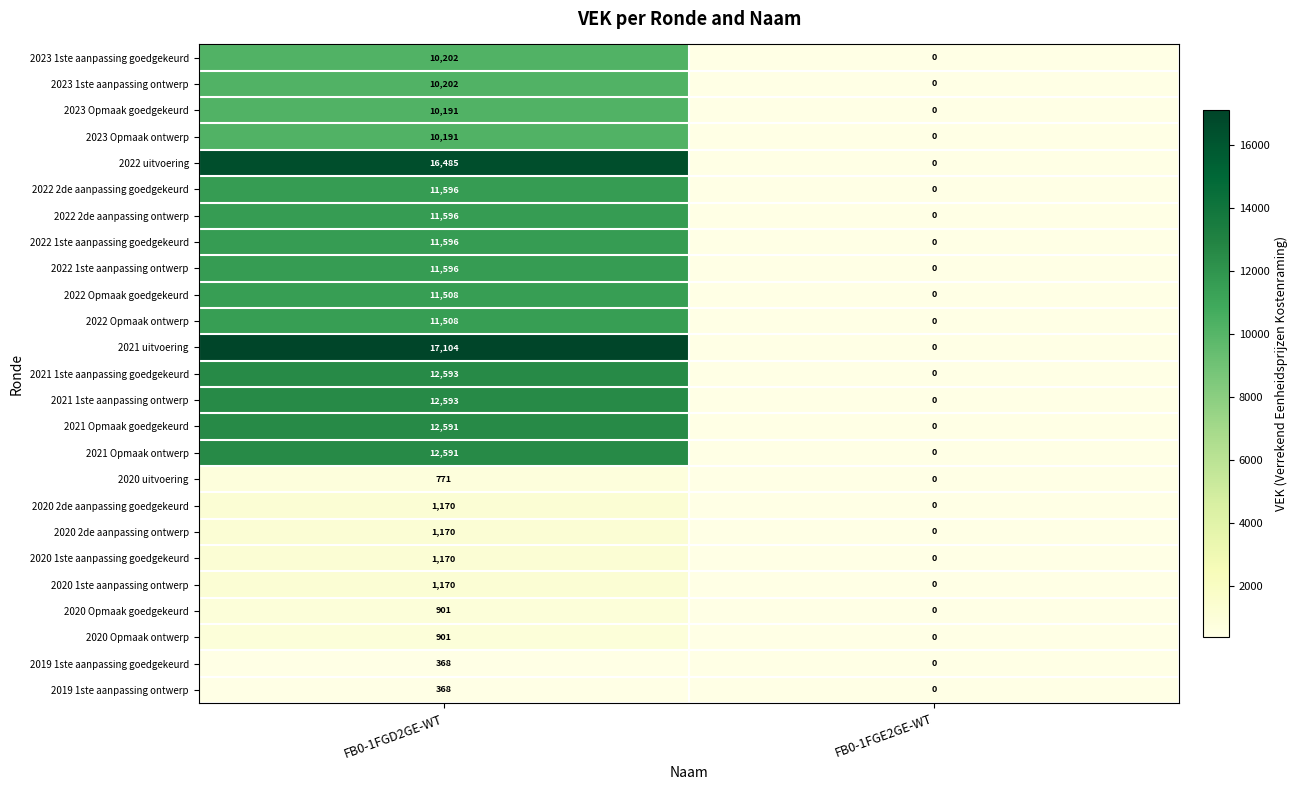

Which category has the lowest value in the 2022 2de aanpassing ontwerp series?

FB0-1FGE2GE-WT